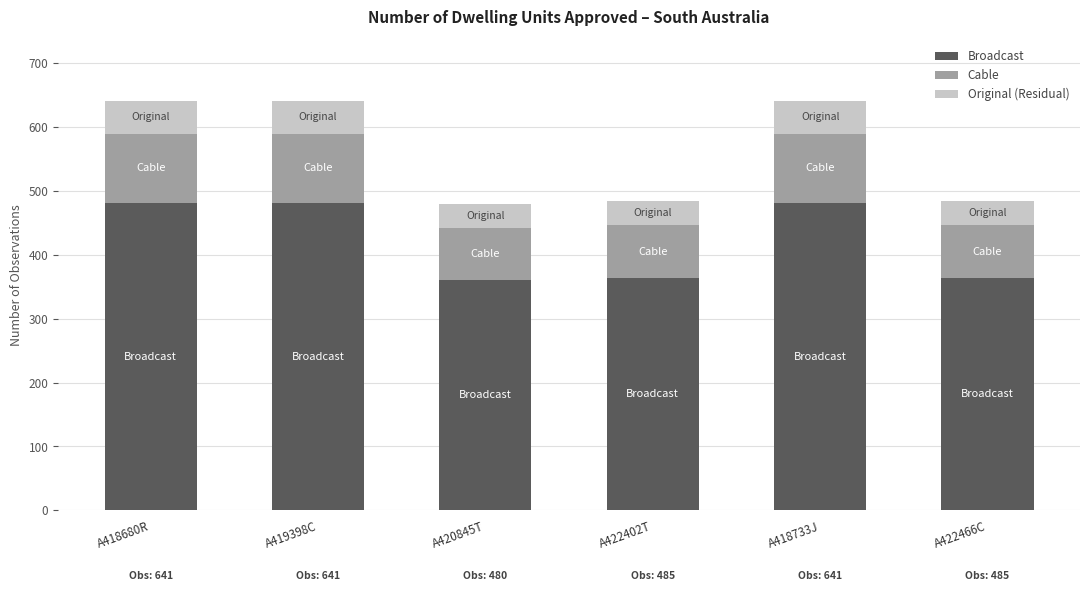

What is the highest value of the Broadcast series?

481